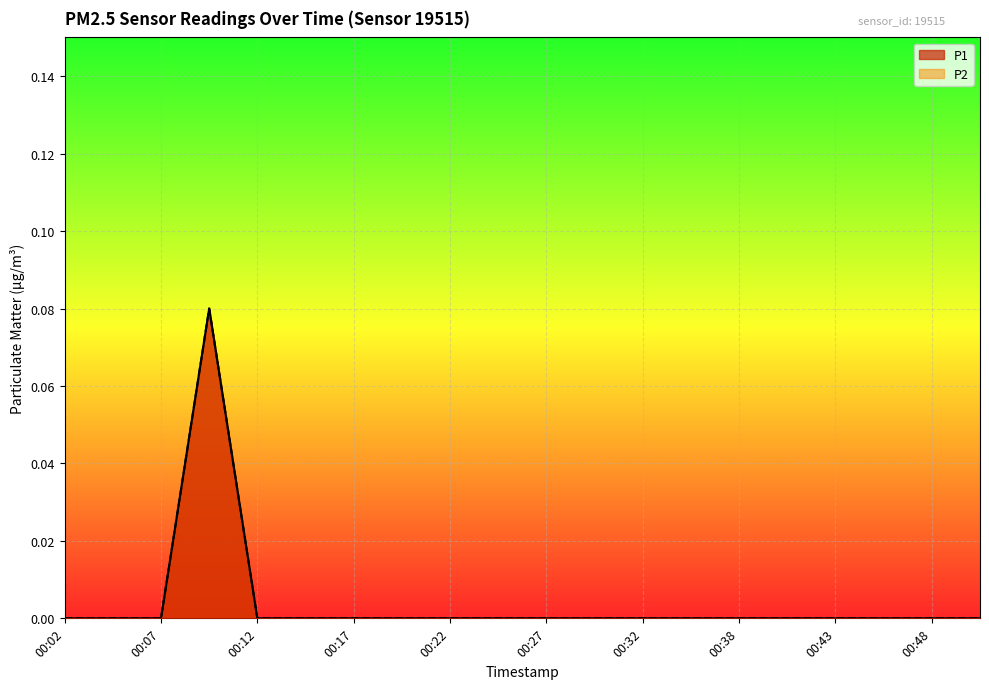

Reading left to right, transcribe all the data shown in this chart.

P1: 00:02=0.0	00:05=0.0	00:07=0.0	00:10=0.1	00:12=0.0	00:15=0.0	00:17=0.0	00:20=0.0	00:22=0.0	00:25=0.0	00:27=0.0	00:30=0.0	00:32=0.0	00:35=0.0	00:38=0.0	00:40=0.0	00:43=0.0	00:46=0.0	00:48=0.0	00:51=0.0
P2: 00:02=0.0	00:05=0.0	00:07=0.0	00:10=0.1	00:12=0.0	00:15=0.0	00:17=0.0	00:20=0.0	00:22=0.0	00:25=0.0	00:27=0.0	00:30=0.0	00:32=0.0	00:35=0.0	00:38=0.0	00:40=0.0	00:43=0.0	00:46=0.0	00:48=0.0	00:51=0.0